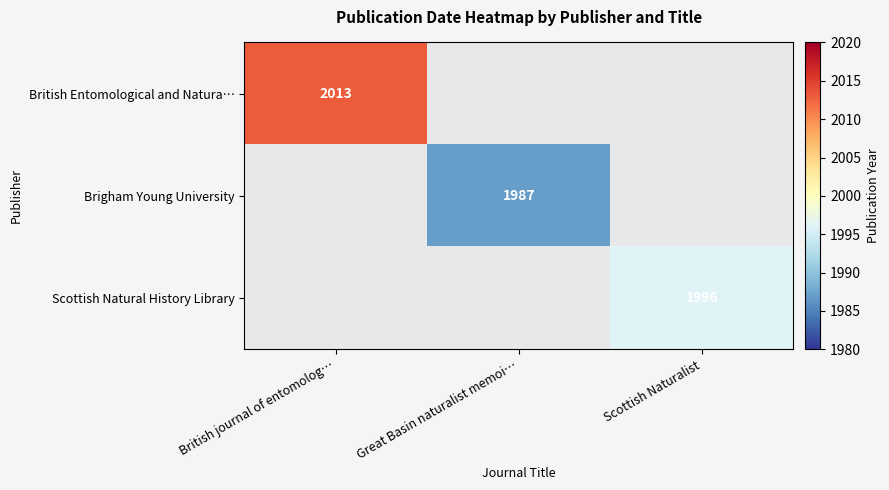

The value of Scottish Natural History Library at Scottish Naturalist is 1996. True or false?

True